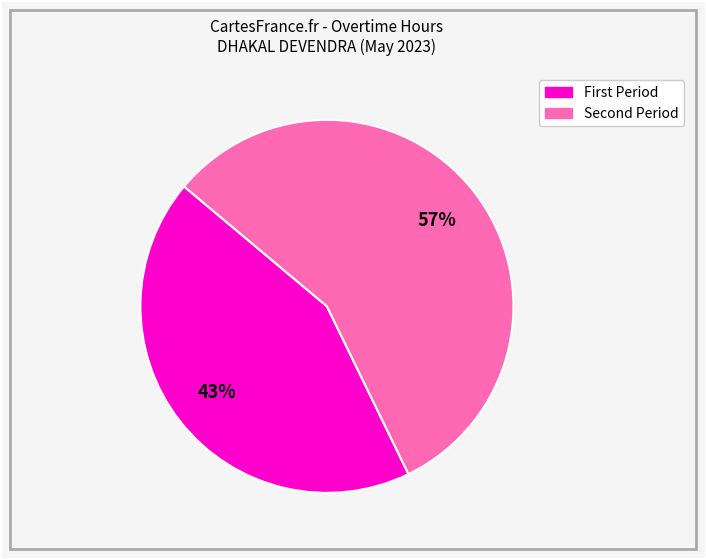

Is there a majority slice in this chart?

Yes